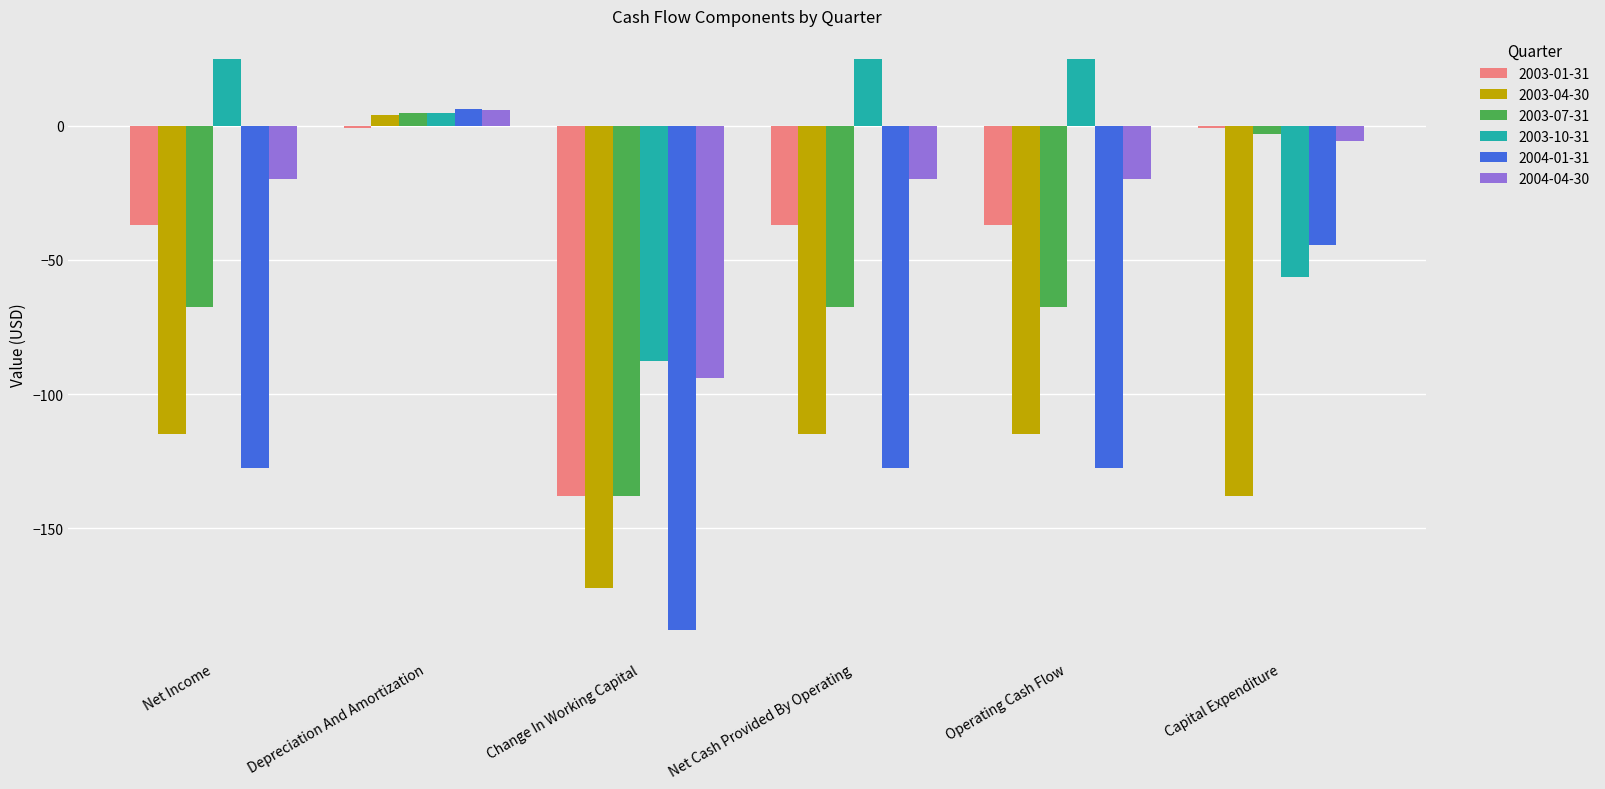

Count the number of categories in the chart.

6